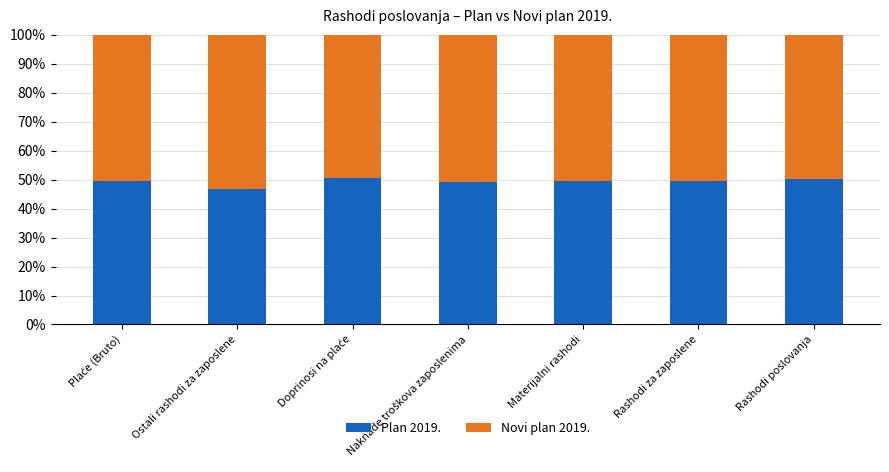

True or false: Plan 2019. has a value of 11.4 at Rashodi za zaposlene.

False